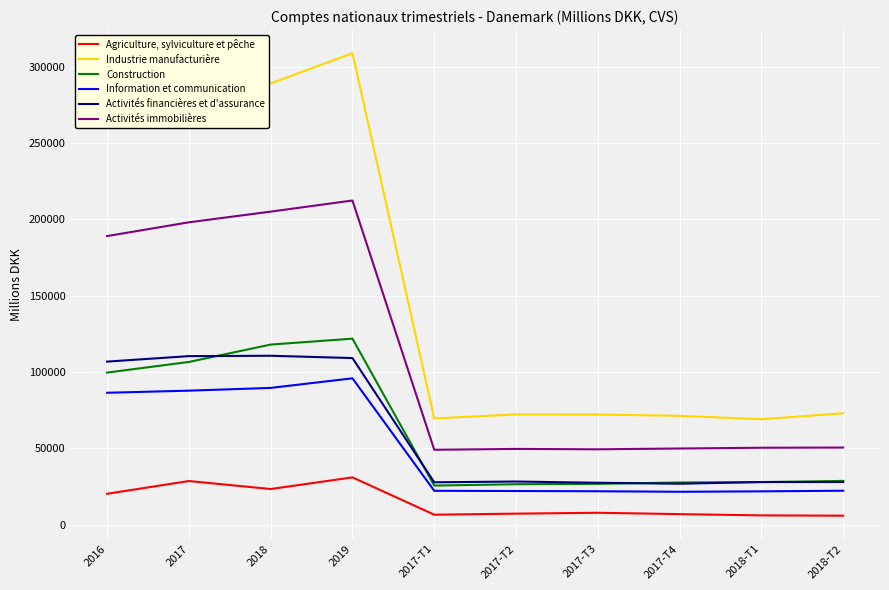

What is the highest value of the Activités immobilières series?

212294.8